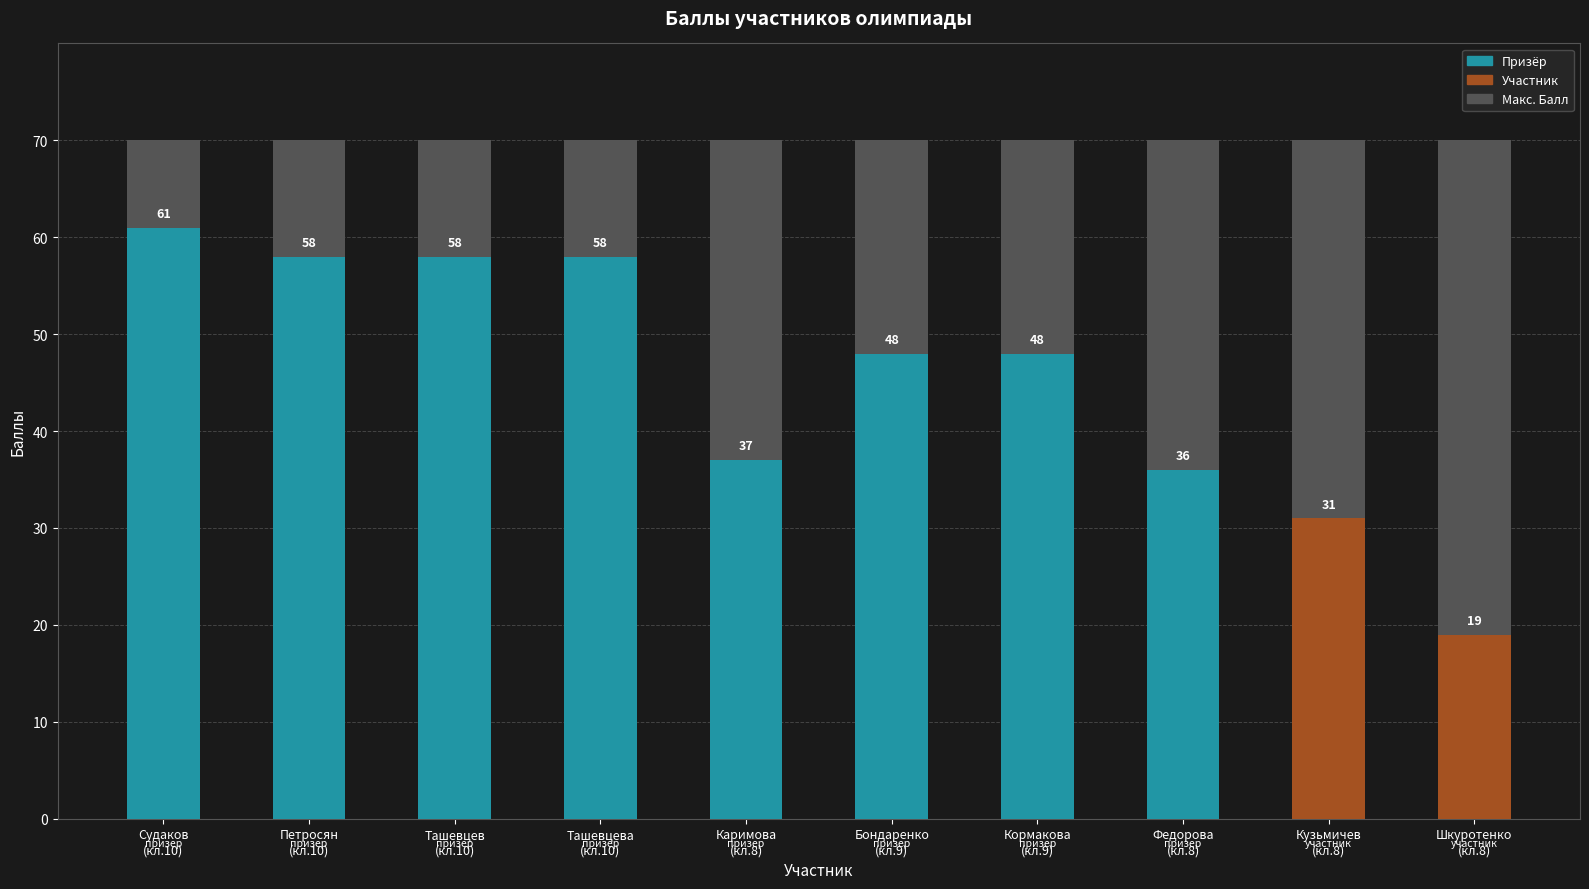

Is it true that Балл equals 58 at Ташевцев Тимур?

True